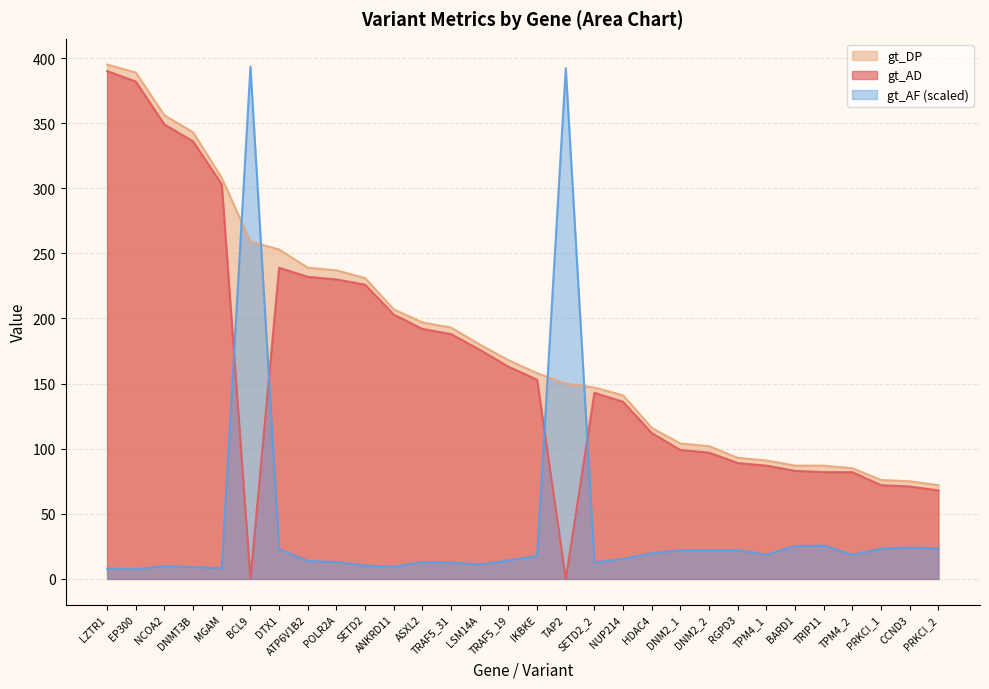

At how many categories does at least one series exceed 31?

30